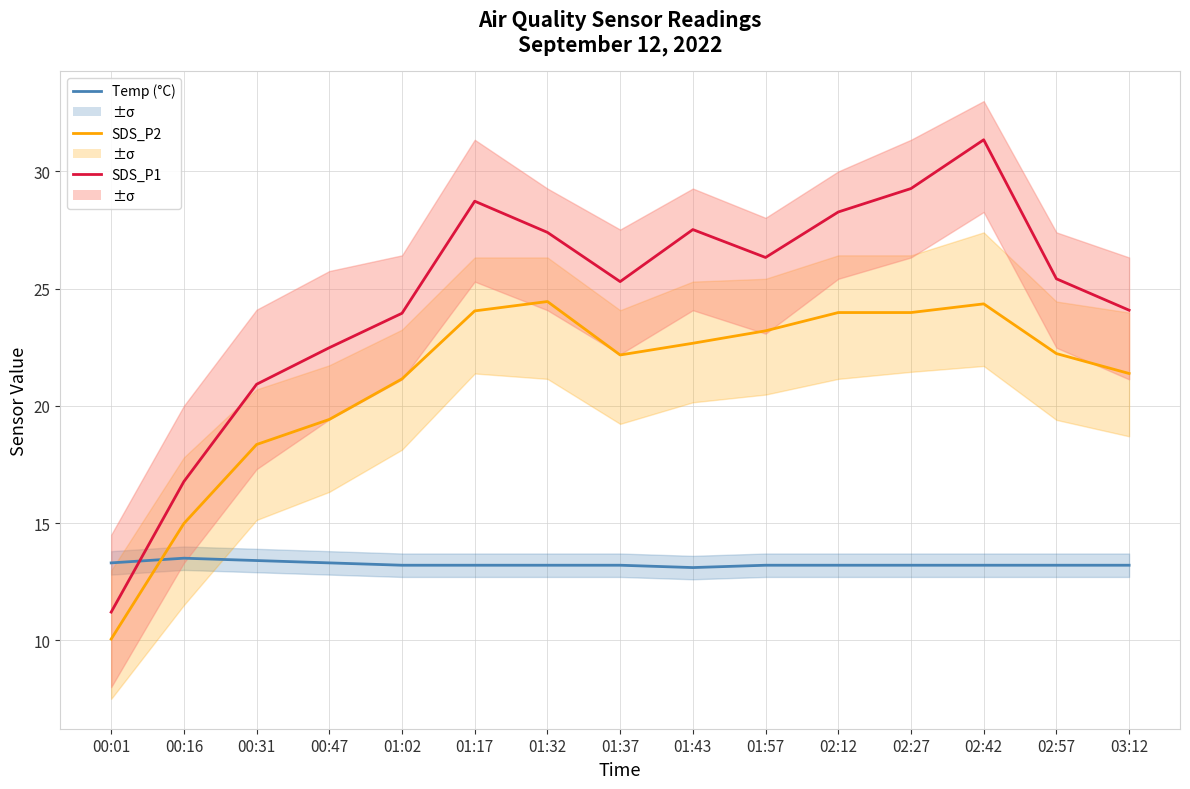

Reading left to right, transcribe all the data shown in this chart.

Temp (°C): 00:01=13.3	00:16=13.5	00:31=13.4	00:47=13.3	01:02=13.2	01:17=13.2	01:32=13.2	01:37=13.2	01:43=13.1	01:57=13.2	02:12=13.2	02:27=13.2	02:42=13.2	02:57=13.2	03:12=13.2
SDS_P2: 00:01=10.1	00:16=15.0	00:31=18.4	00:47=19.4	01:02=21.1	01:17=24.1	01:32=24.4	01:37=22.2	01:43=22.7	01:57=23.2	02:12=24.0	02:27=24.0	02:42=24.4	02:57=22.2	03:12=21.4
SDS_P1: 00:01=11.2	00:16=16.8	00:31=20.9	00:47=22.5	01:02=23.9	01:17=28.7	01:32=27.4	01:37=25.3	01:43=27.5	01:57=26.3	02:12=28.3	02:27=29.3	02:42=31.4	02:57=25.4	03:12=24.1